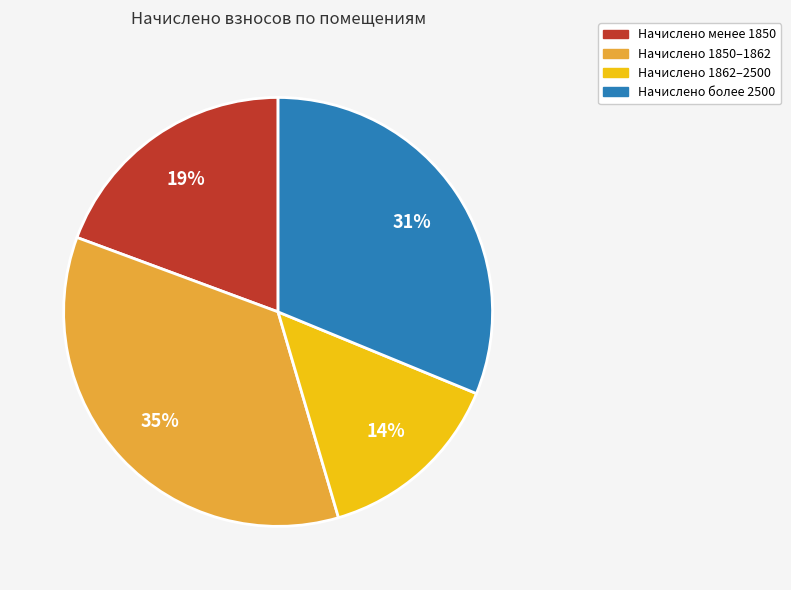

Is there a majority slice in this chart?

No